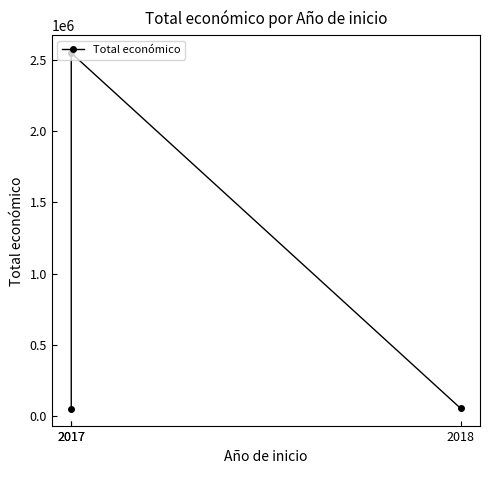

Reading left to right, list all the values displayed in this chart.

50000	2551609	52055